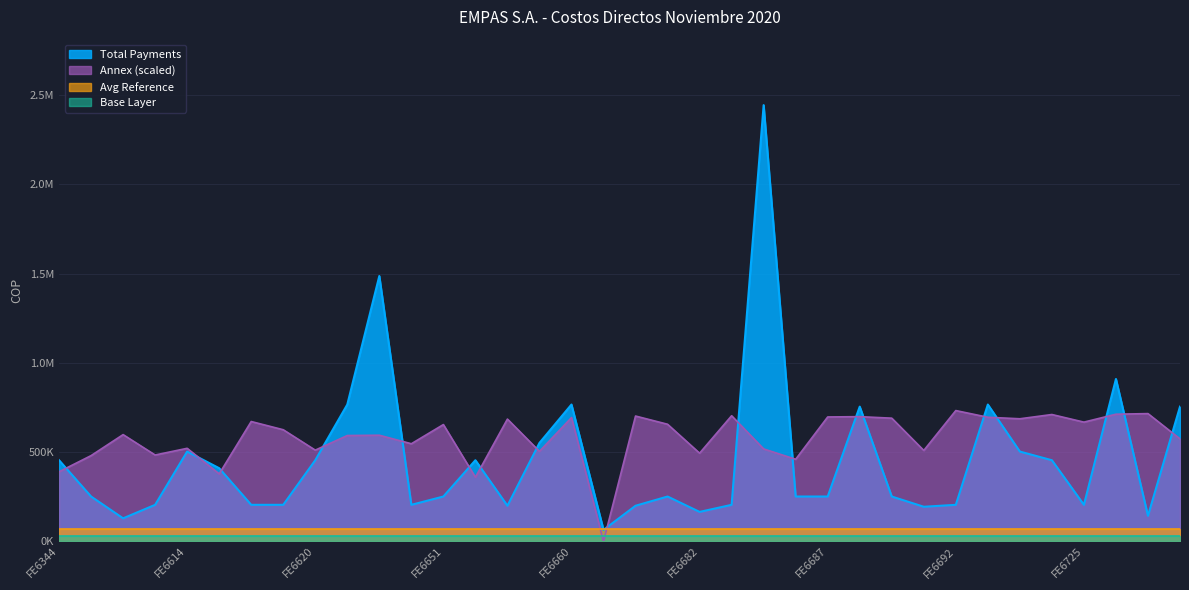

List the labels in order of Total Payments value, smallest first.

FE6662, FE6585, FE6727, FE6682, FE6690, FE6653, FE6678, FE6602, FE6617, FE6618, FE6649, FE6684, FE6692, FE6725, FE6521, FE6651, FE6679, FE6686, FE6687, FE6689, FE6615, FE6344, FE6620, FE6652, FE6723, FE6614, FE6722, FE6655, FE6688, FE6728, FE6647, FE6660, FE6721, FE6726, FE6648, FE6685